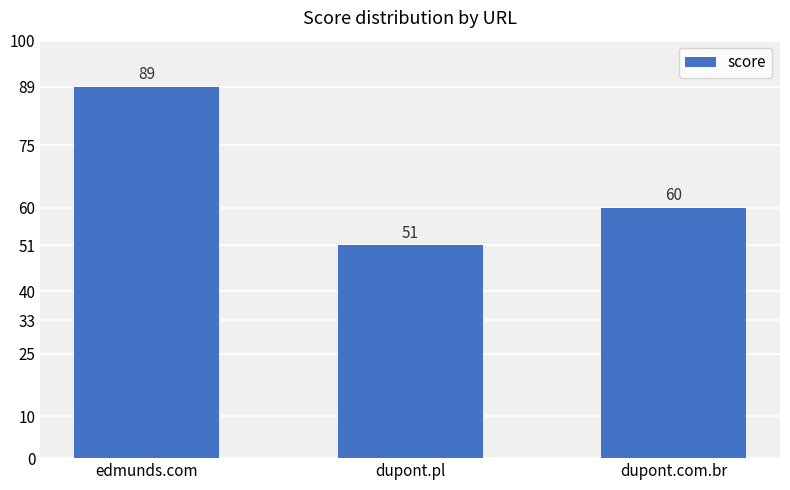

Does the chart contain any negative values?

No